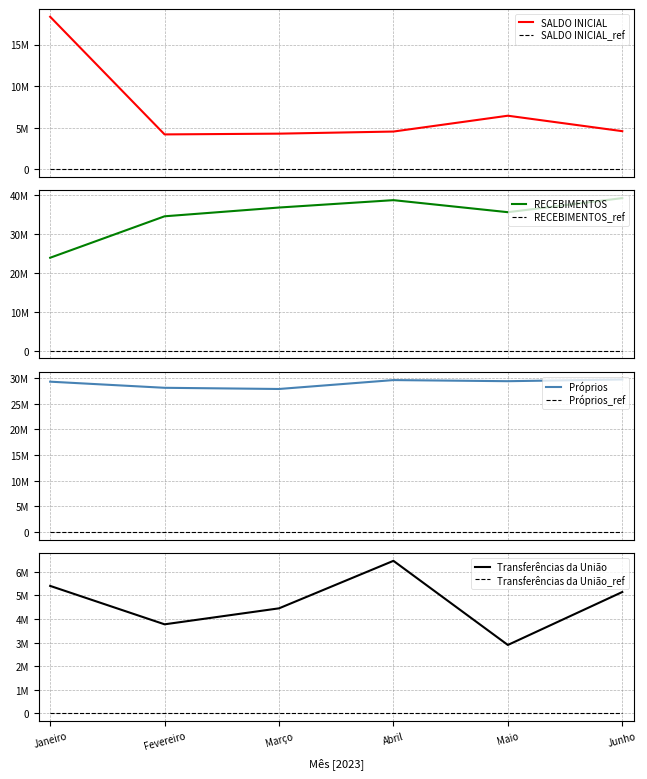

At which category does the chart reach its minimum across all series?

Maio